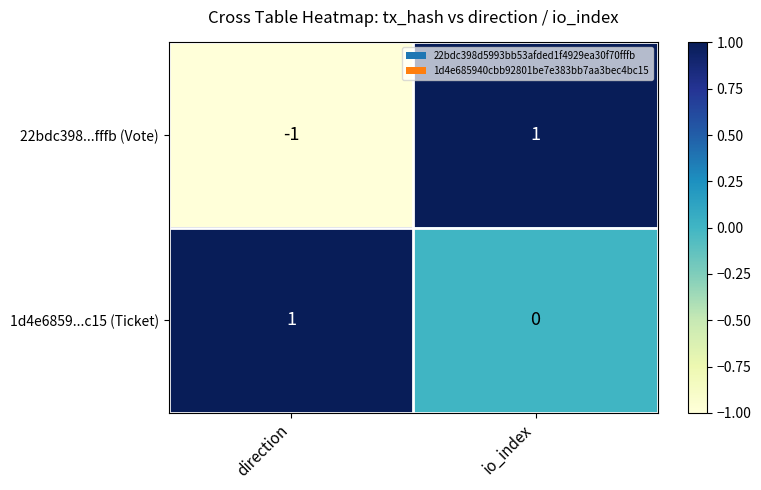

What is the greatest value displayed?

1